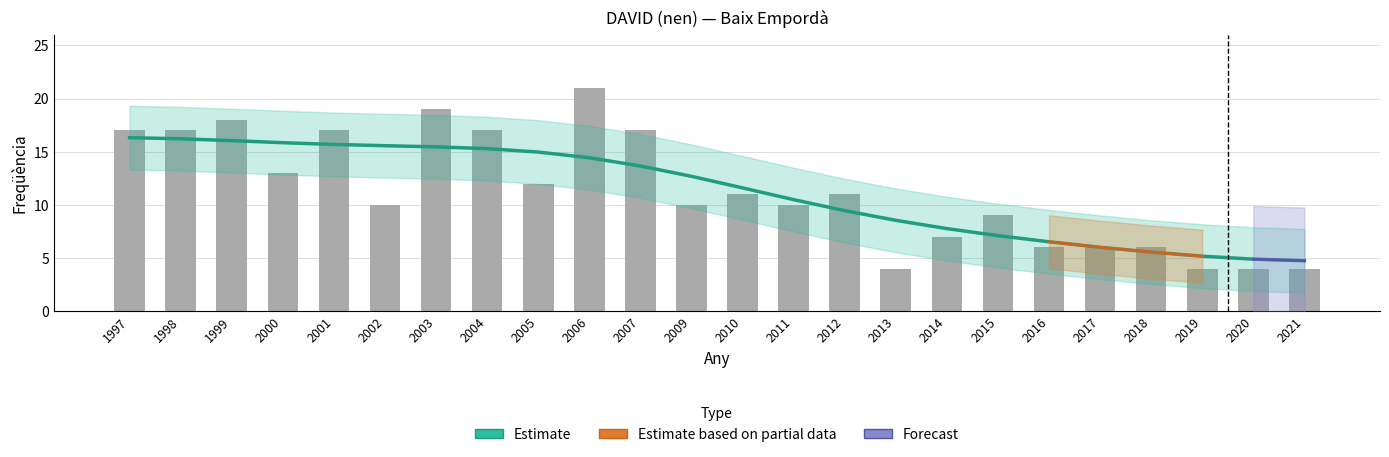

Read the value at 2009.

10